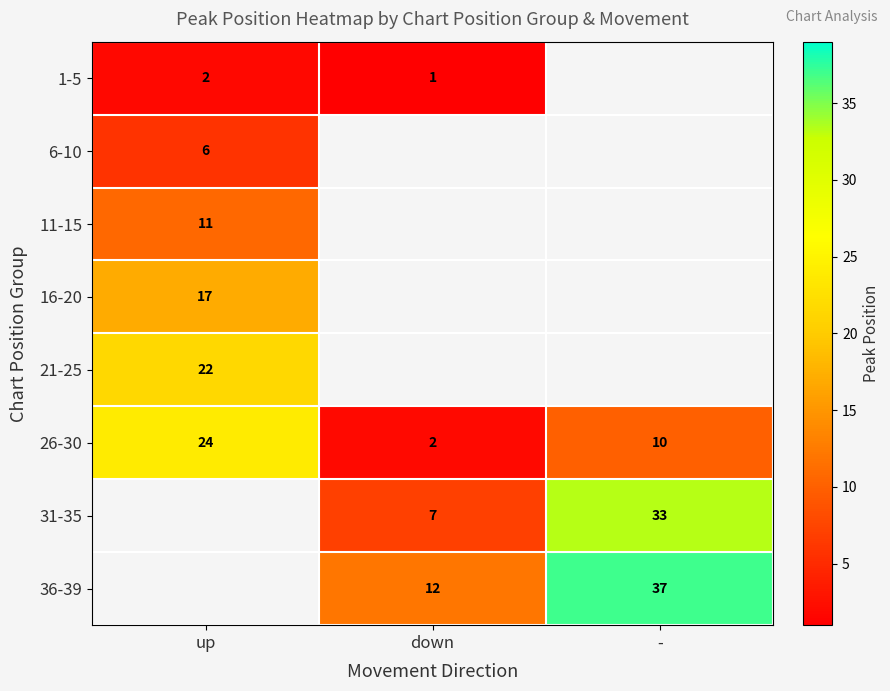

Rank the series by their maximum value, from lowest to highest.

1-5, 6-10, 11-15, 16-20, 21-25, 26-30, 31-35, 36-39